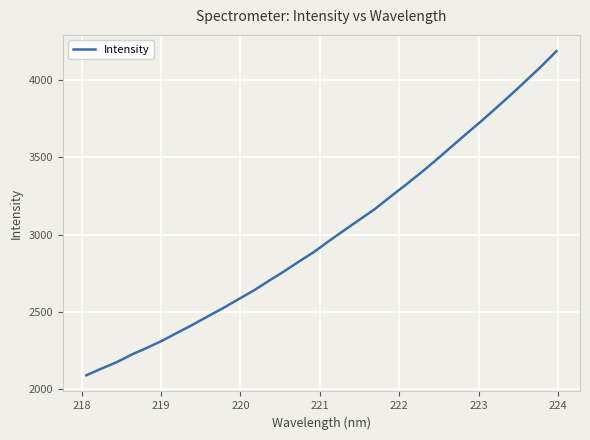

True or false: the data has more than 2 interior local peaks.

False